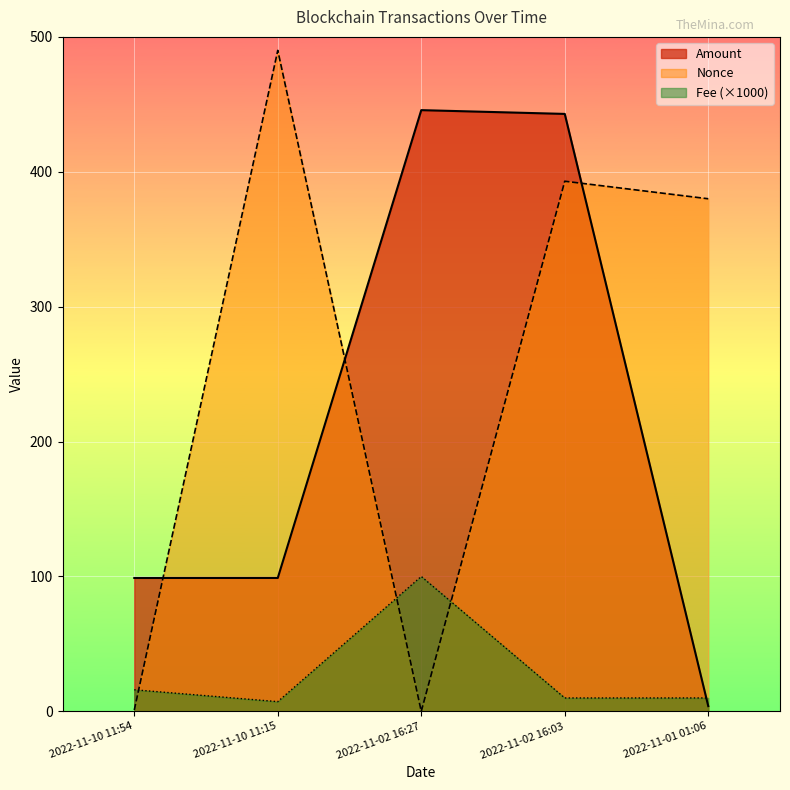

Between 2022-11-10 11:54 and 2022-11-10 11:15, which series saw the biggest shift?

Nonce